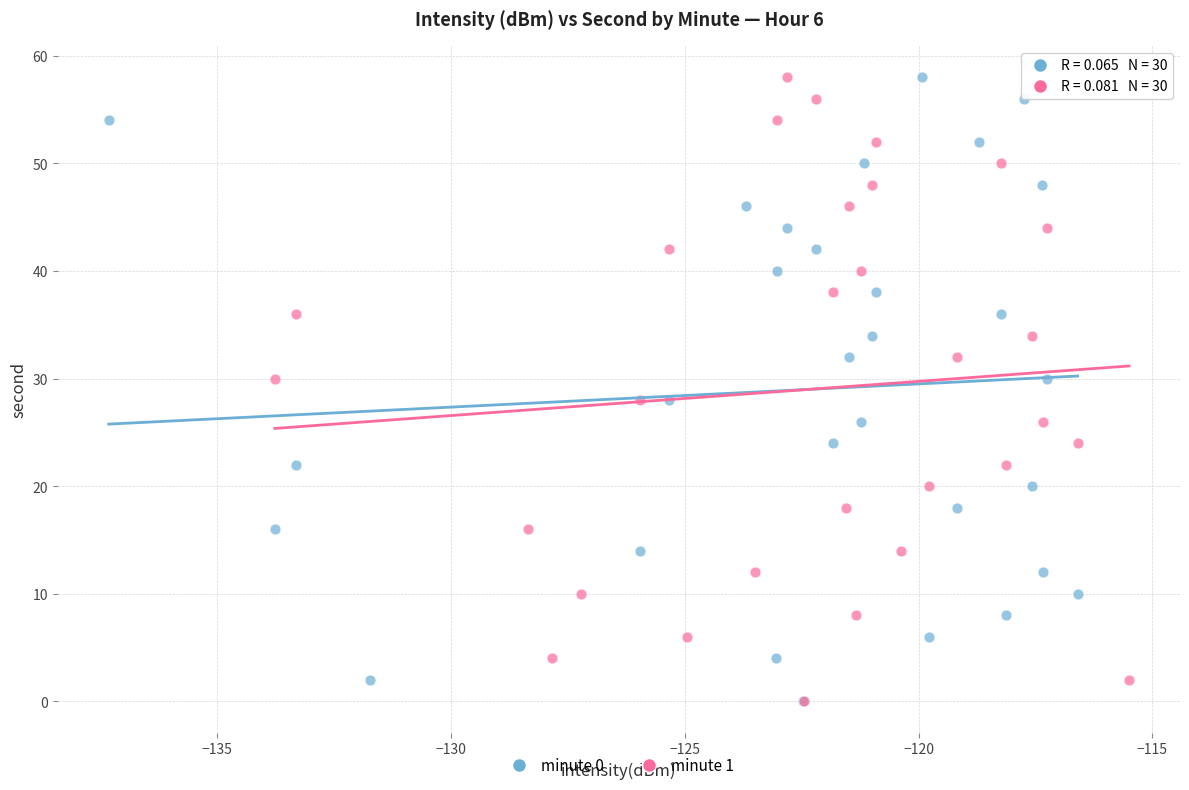

What are all the series names shown in the legend?

minute 0, minute 1